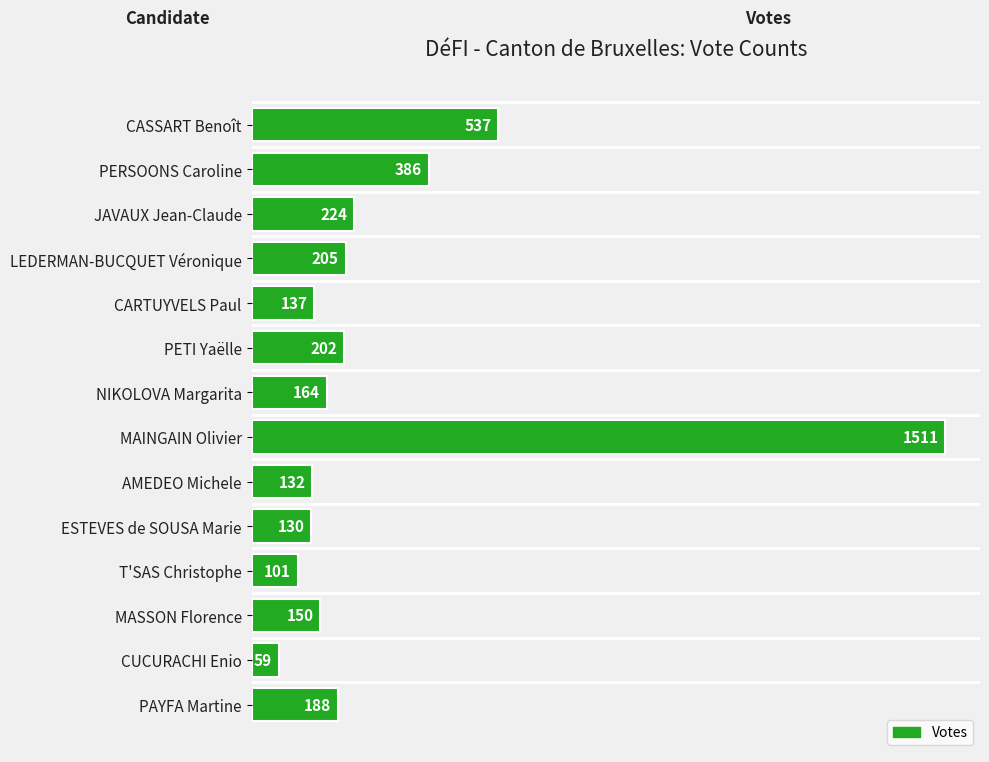

Between MAINGAIN Olivier and CASSART Benoît, which is larger?

MAINGAIN Olivier